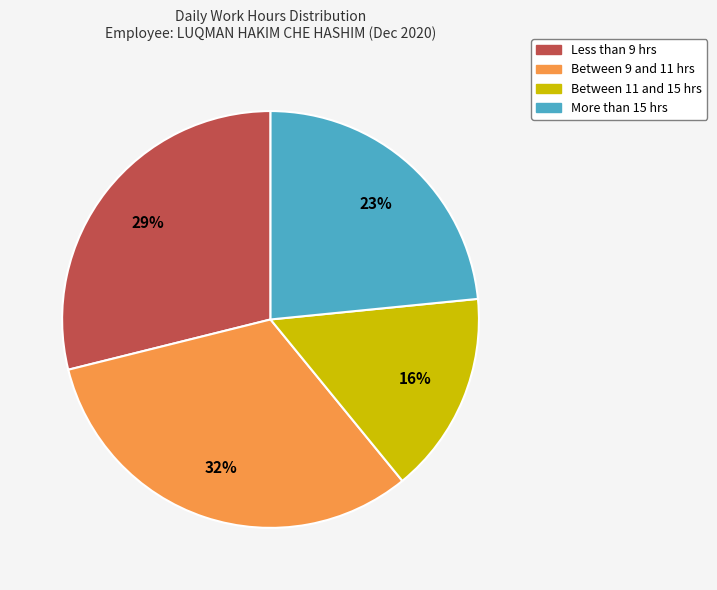

Do Between 11 and 15 hrs and Less than 9 hrs together represent more than half of the pie?

No